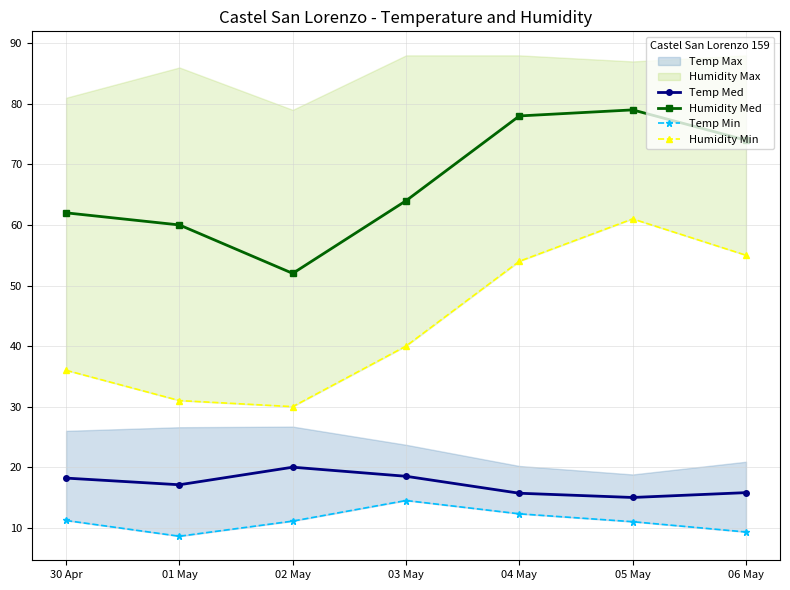

Where does the Humidity Med series first go above 64?

04 May